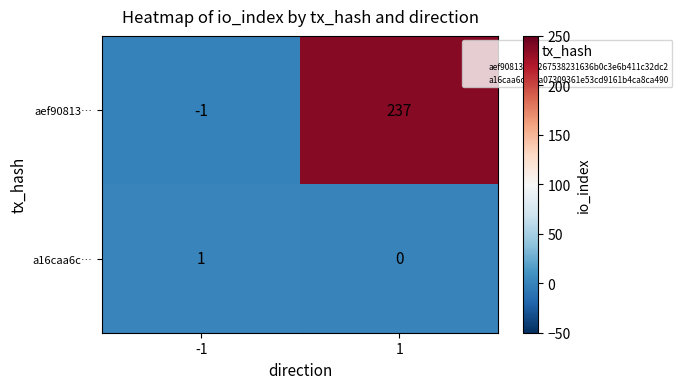

Which series has the largest total across all categories?

aef90813…